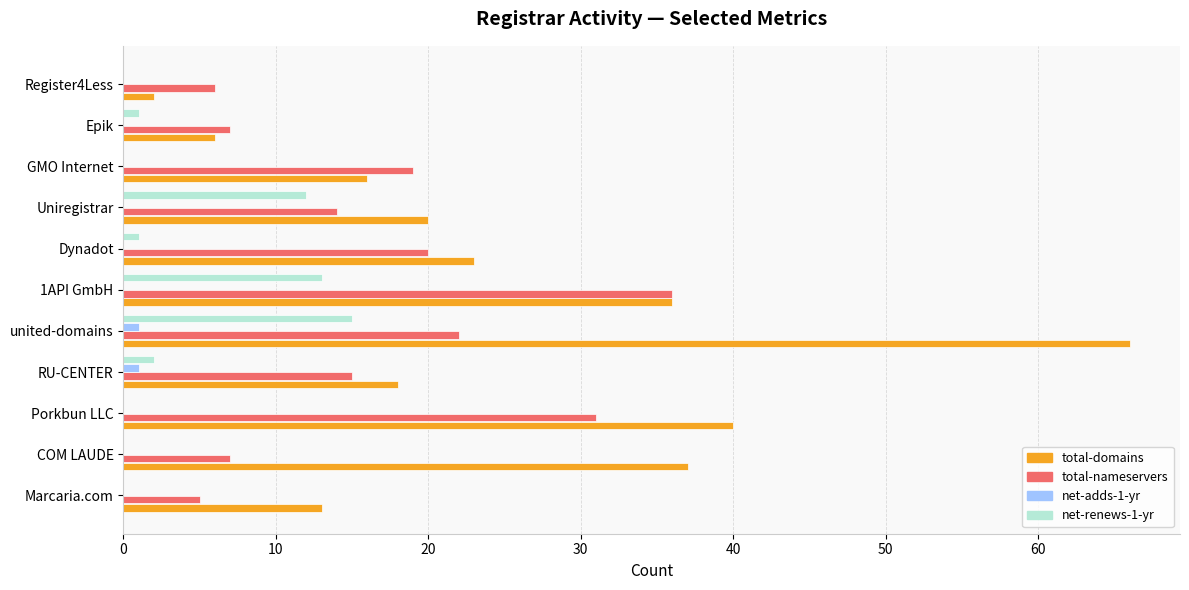

True or false: net-adds-1-yr has a value of 0 at Epik.

True